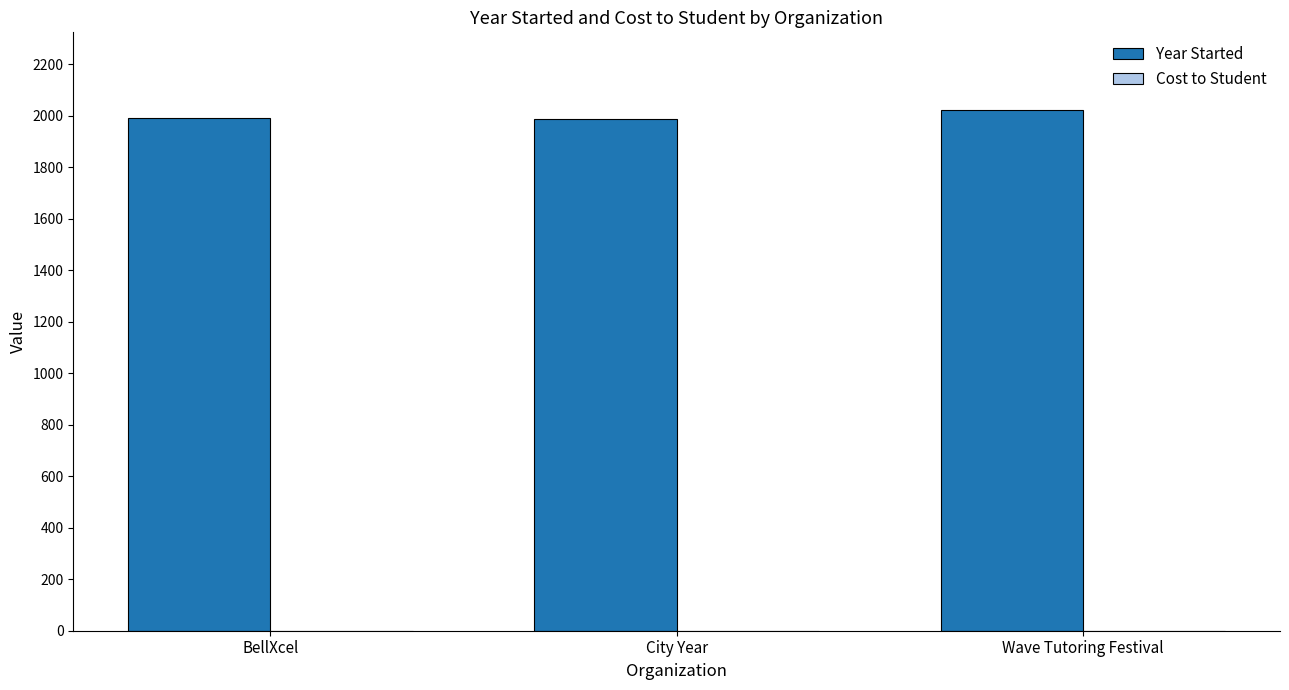

What is the sum of the values at BellXcel and City Year?

3980